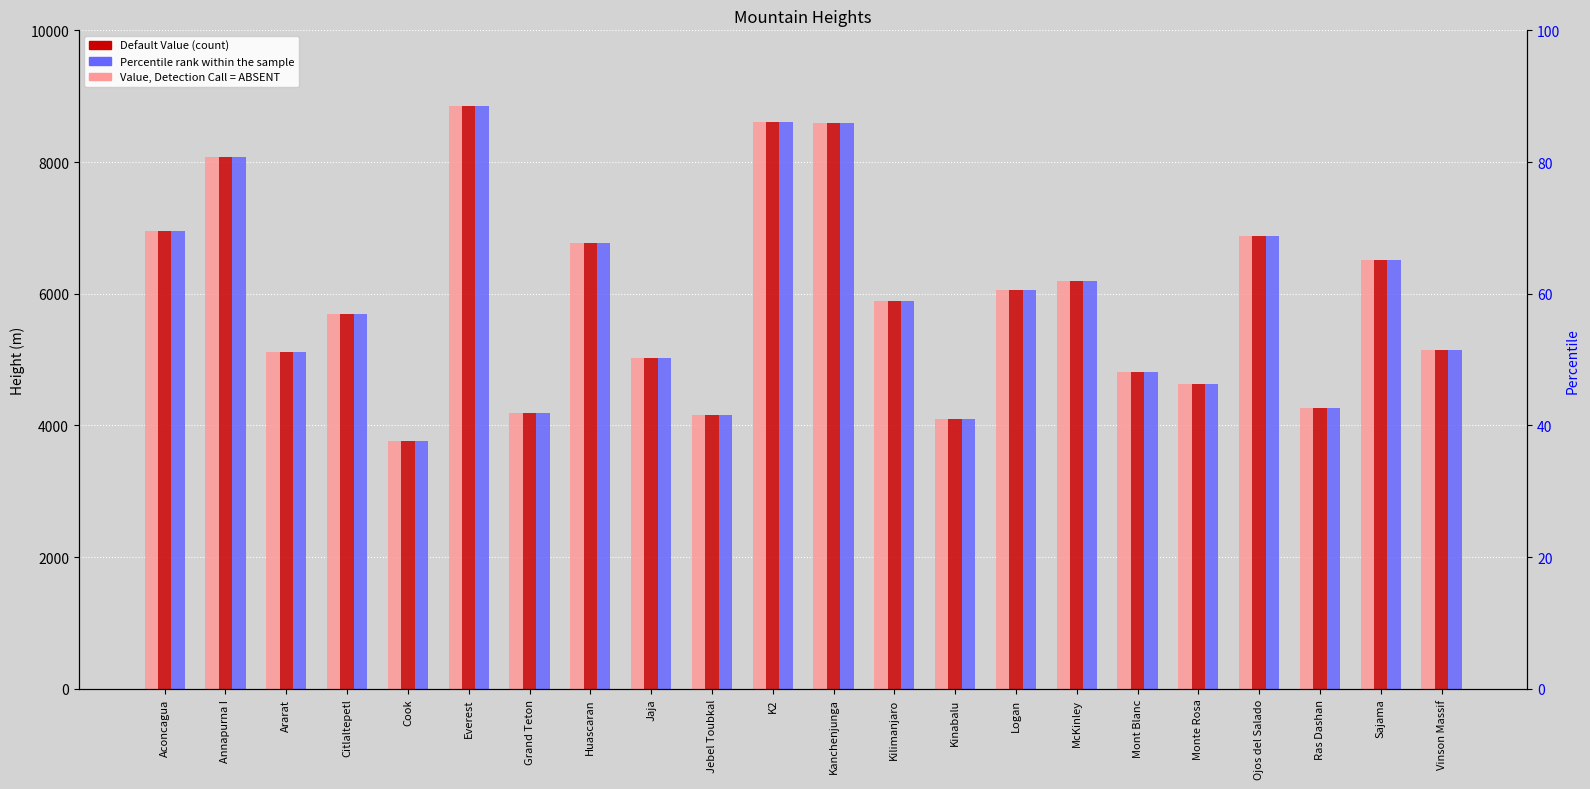

What is the label of the 15th bar from the left?

Logan